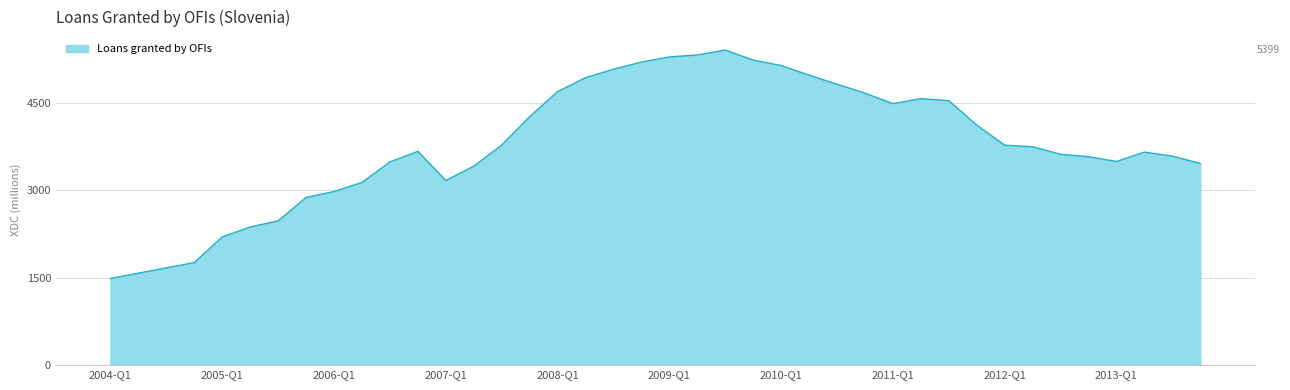

What is the minimum value shown in the chart?

1485.6